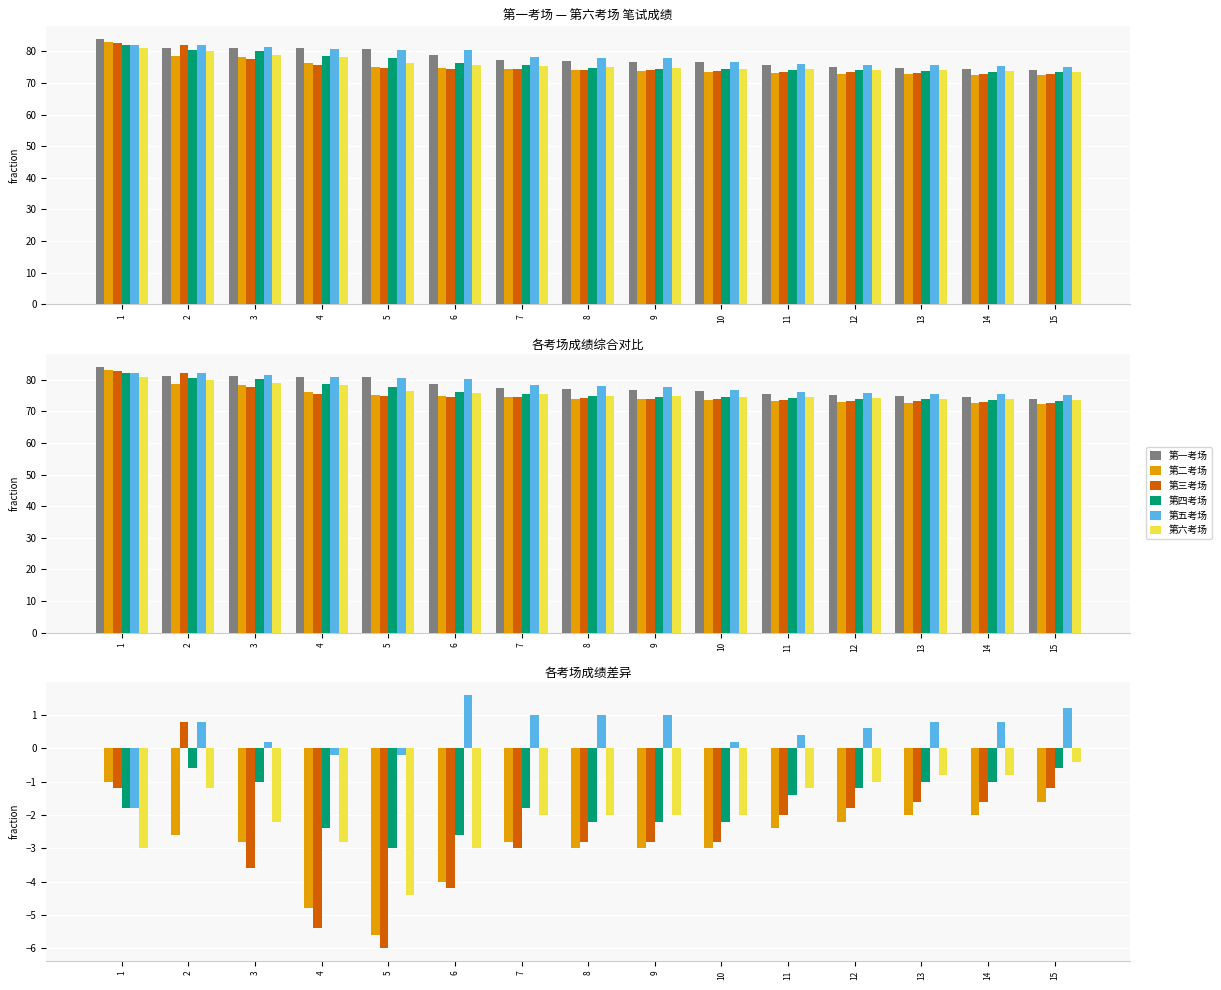

Reading left to right, transcribe all the data shown in this chart.

第一考场: 1=0.0	2=0.0	3=0.0	4=0.0	5=0.0	6=0.0	7=0.0	8=0.0	9=0.0	10=0.0	11=0.0	12=0.0	13=0.0	14=0.0	15=0.0
第二考场: 1=-1.0	2=-2.6	3=-2.8	4=-4.8	5=-5.6	6=-4.0	7=-2.8	8=-3.0	9=-3.0	10=-3.0	11=-2.4	12=-2.2	13=-2.0	14=-2.0	15=-1.6
第三考场: 1=-1.2	2=0.8	3=-3.6	4=-5.4	5=-6.0	6=-4.2	7=-3.0	8=-2.8	9=-2.8	10=-2.8	11=-2.0	12=-1.8	13=-1.6	14=-1.6	15=-1.2
第四考场: 1=-1.8	2=-0.6	3=-1.0	4=-2.4	5=-3.0	6=-2.6	7=-1.8	8=-2.2	9=-2.2	10=-2.2	11=-1.4	12=-1.2	13=-1.0	14=-1.0	15=-0.6
第五考场: 1=-1.8	2=0.8	3=0.2	4=-0.2	5=-0.2	6=1.6	7=1.0	8=1.0	9=1.0	10=0.2	11=0.4	12=0.6	13=0.8	14=0.8	15=1.2
第六考场: 1=-3.0	2=-1.2	3=-2.2	4=-2.8	5=-4.4	6=-3.0	7=-2.0	8=-2.0	9=-2.0	10=-2.0	11=-1.2	12=-1.0	13=-0.8	14=-0.8	15=-0.4